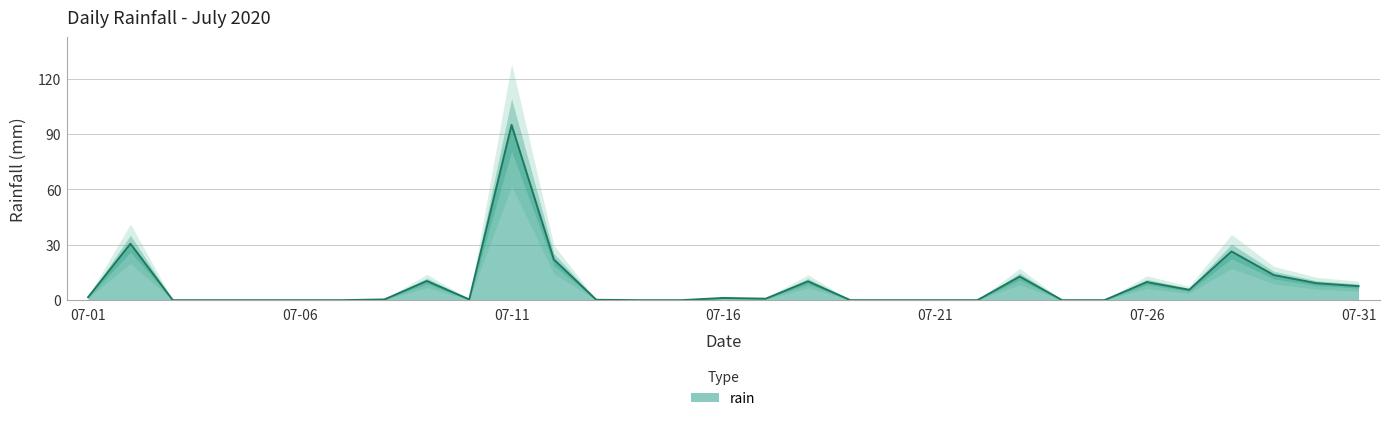

True or false: the data shows 52.2 at 2020-07-19.

False